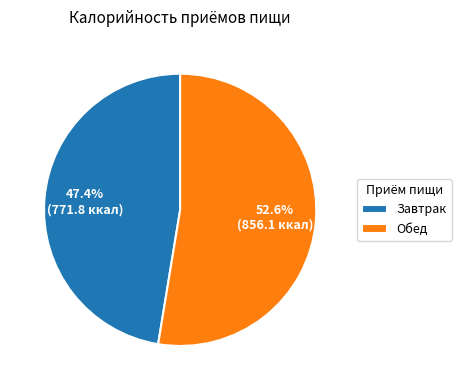

To the nearest percent, what percentage of the pie is Завтрак?

47%